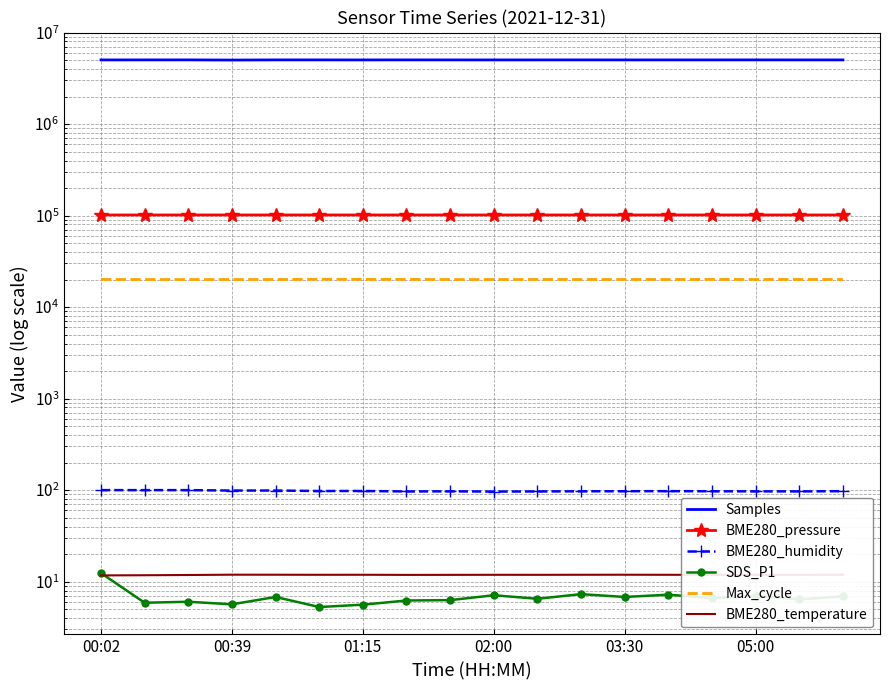

How many values in the BME280_pressure series exceed 101664?

8